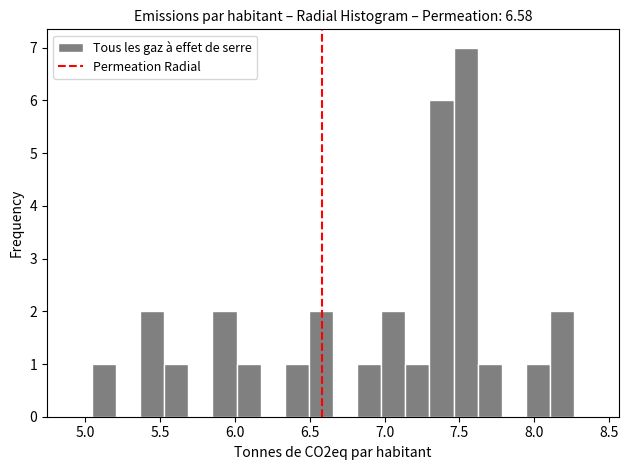

Read against the x-axis, roughly where is the centre of the tallest bar?

7.55